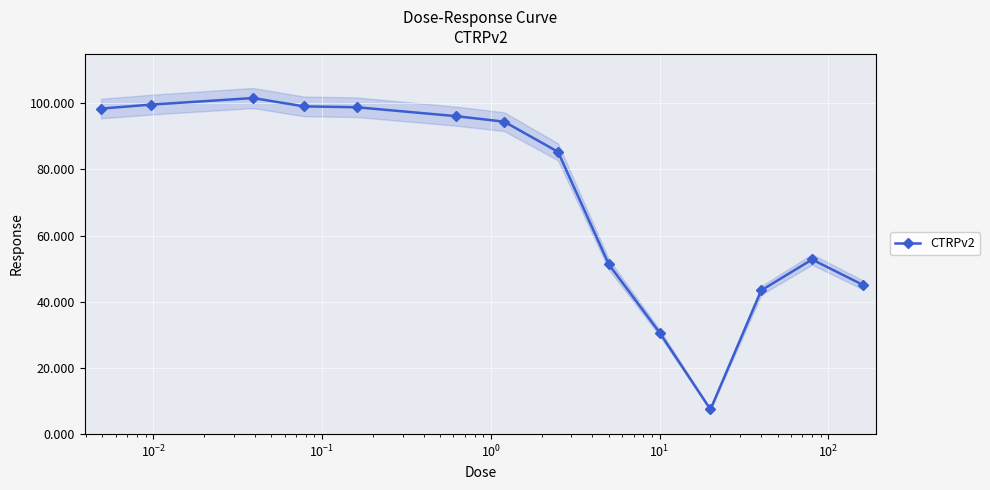

How many lines are shown in the chart?

1